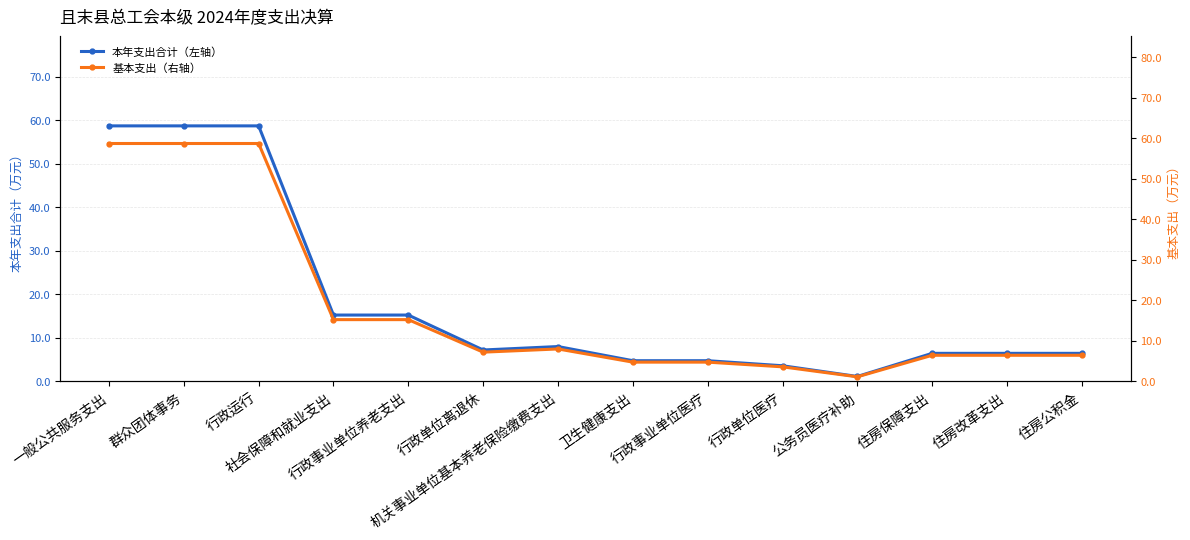

Which series has the largest range (max minus min)?

本年支出合计（左轴）